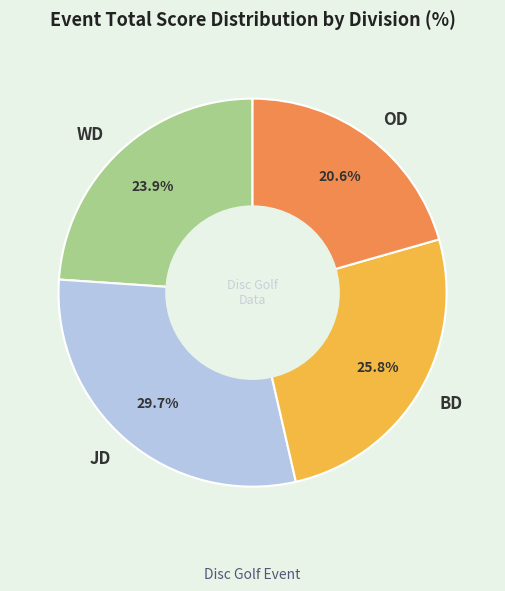

Rank the categories by value from highest to lowest.

JD, BD, WD, OD